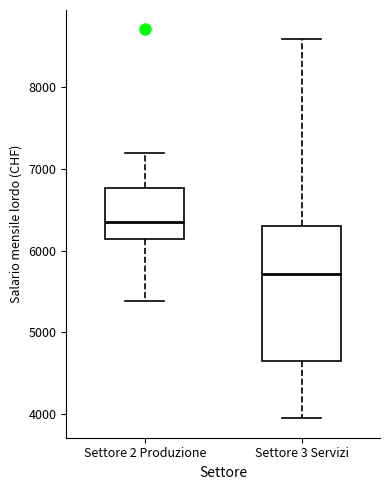

Reading left to right, transcribe this box plot: for each box, give where its median line is, the range the box spans, and where its two whiskers end, as read against the y-axis. The values are not printed on the chart, so give them approximately, as read against the axis.

Settore 2 Produzione: median 6300, box 6100 to 6800, whiskers 5400 to 7200
Settore 3 Servizi: median 5700, box 4600 to 6300, whiskers 3900 to 8600